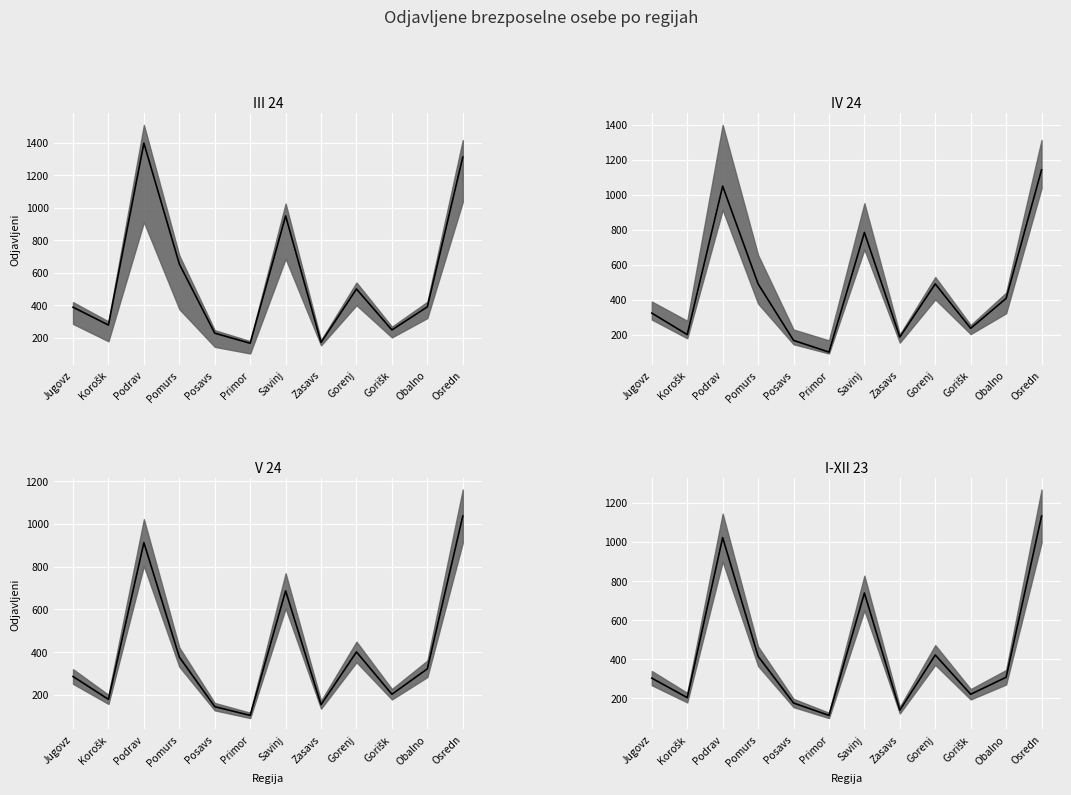

What is the label of the 11th point from the left?

Obalno